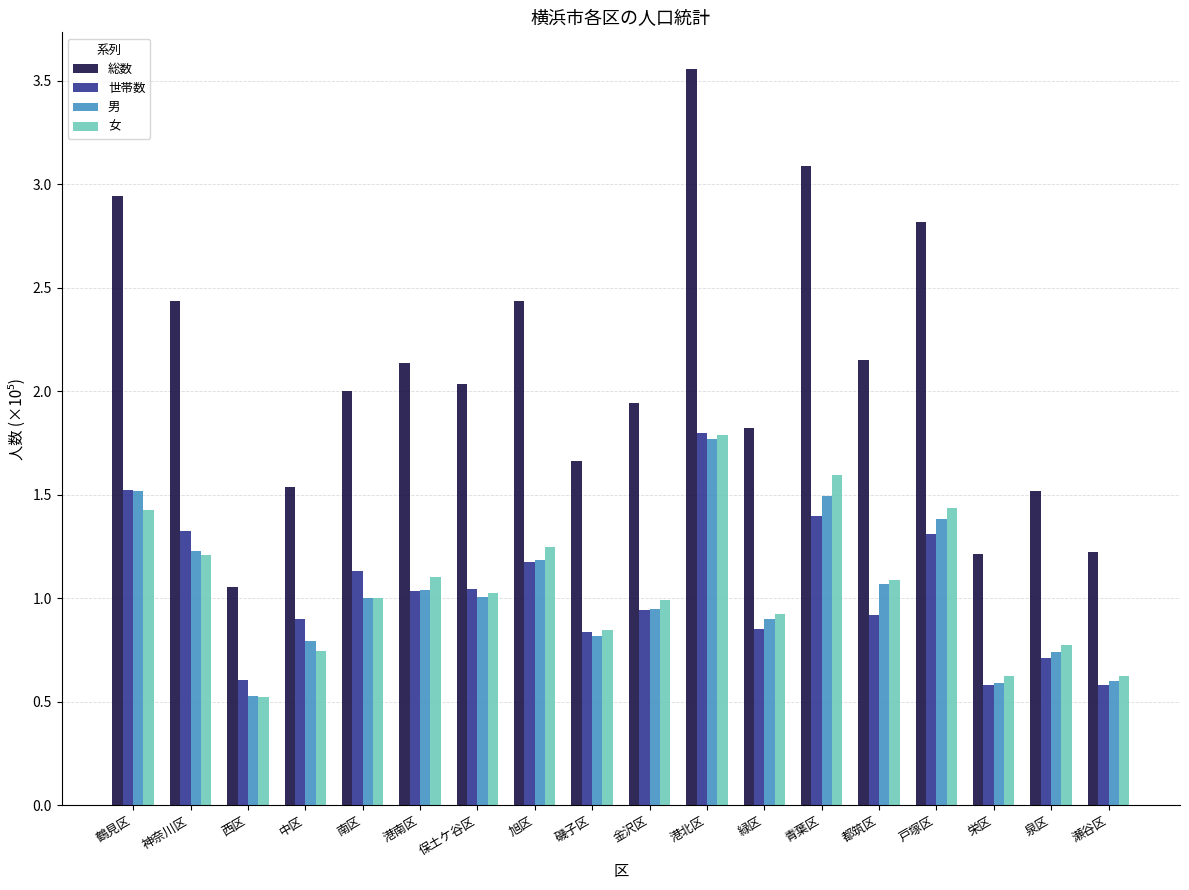

Is it true that 総数 equals 1.2 at 瀬谷区?

True